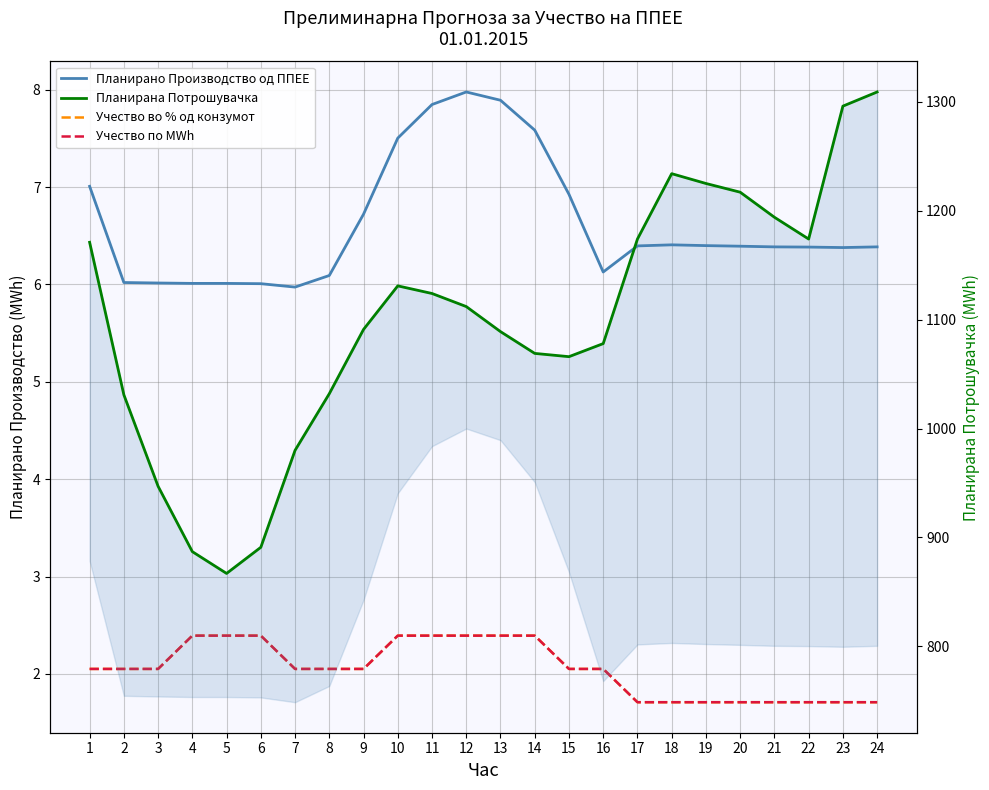

What is the greatest value displayed?

1309.0